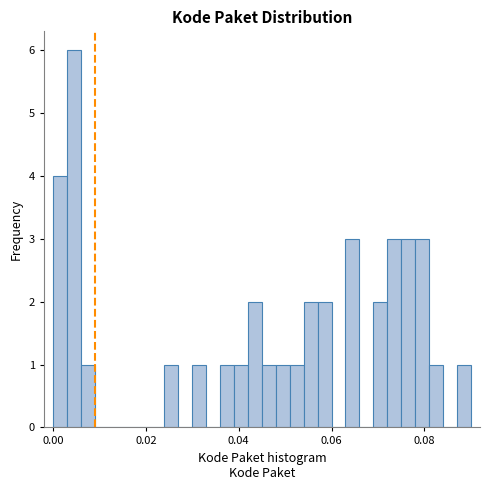

Around what value on the x-axis is the tallest bar? Give the approximate position of its centre, as read against the axis.

0.004